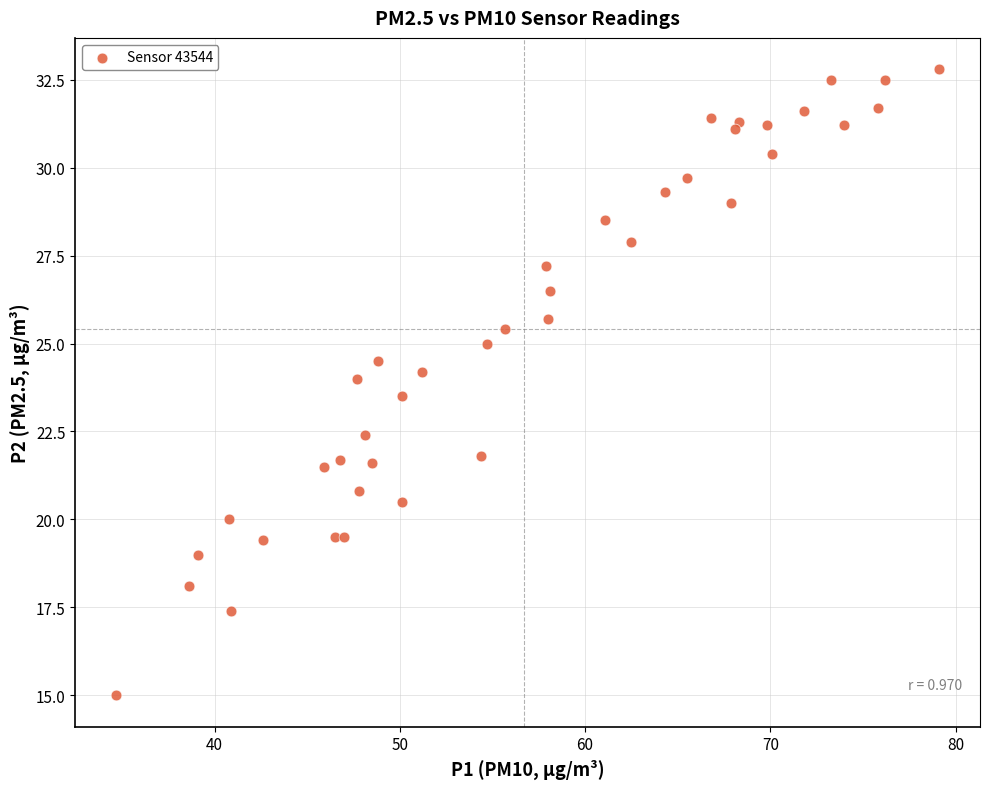

What is the range of Y values (max minus min)?

17.8